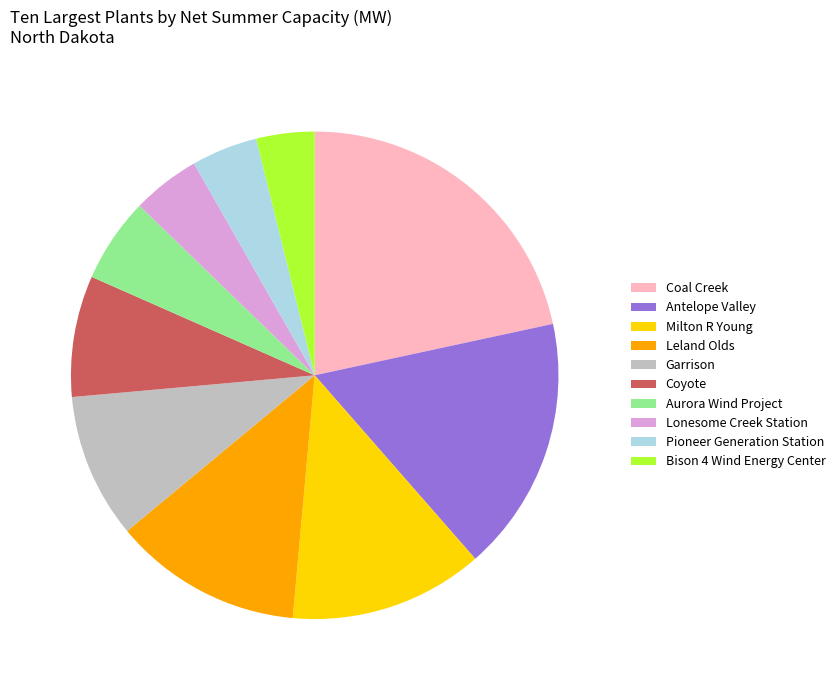

The Leland Olds slice represents 26% of the pie. True or false?

False